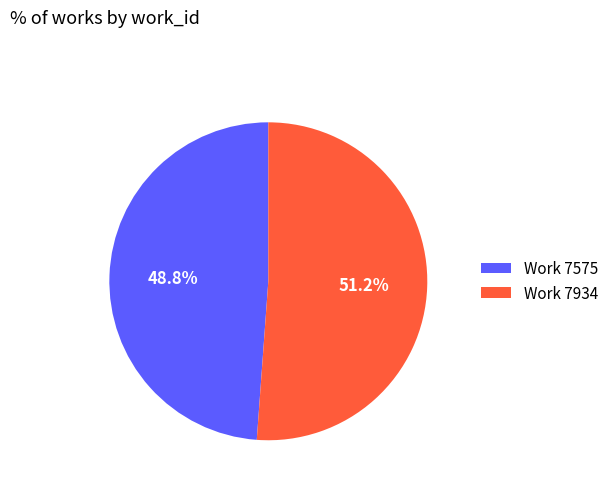

Which has a higher value, Work 7934 or Work 7575?

Work 7934